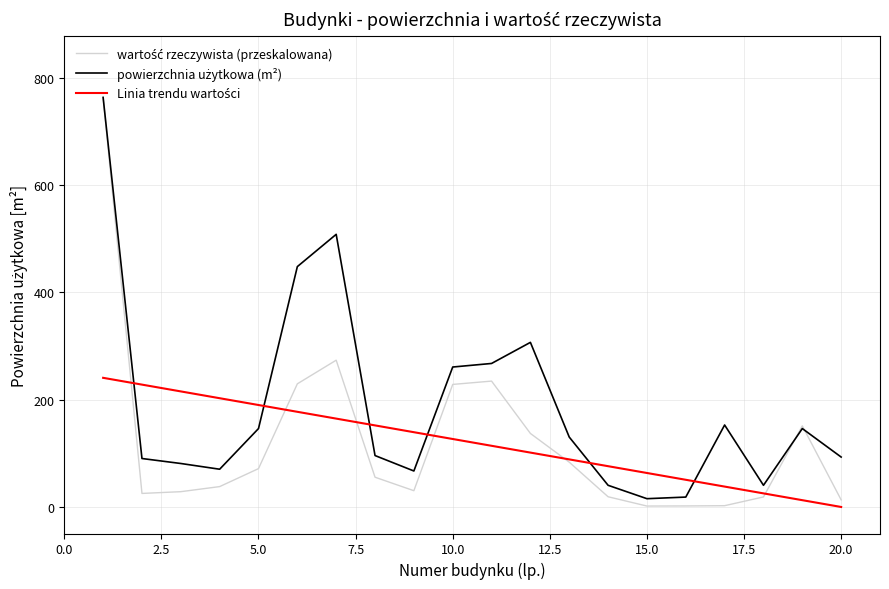

How many lines are shown in the chart?

3